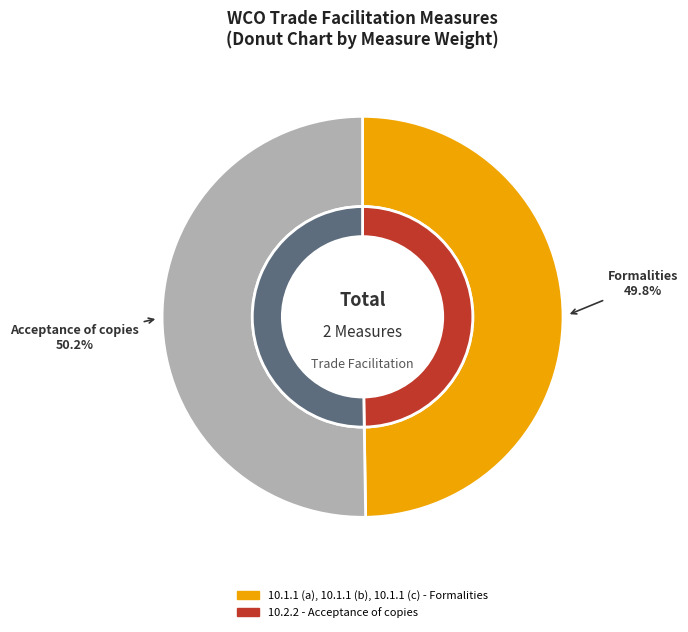

Which slice is the largest?

10.2.2 - Acceptance of copies